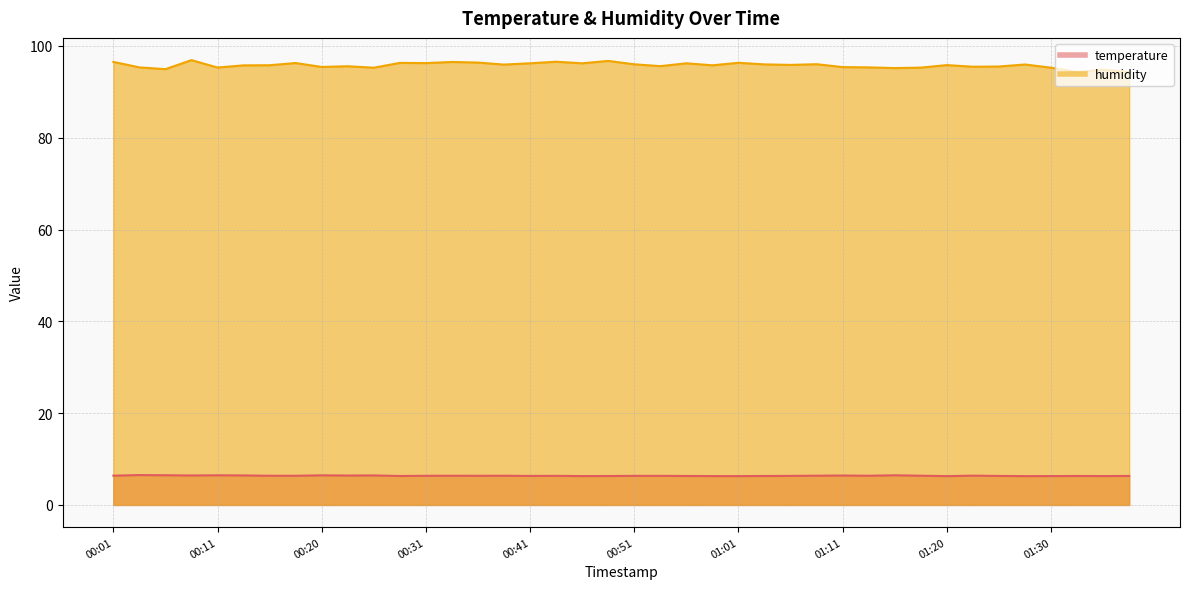

What is the difference between the maximum and second lowest values in the humidity series?

2.6